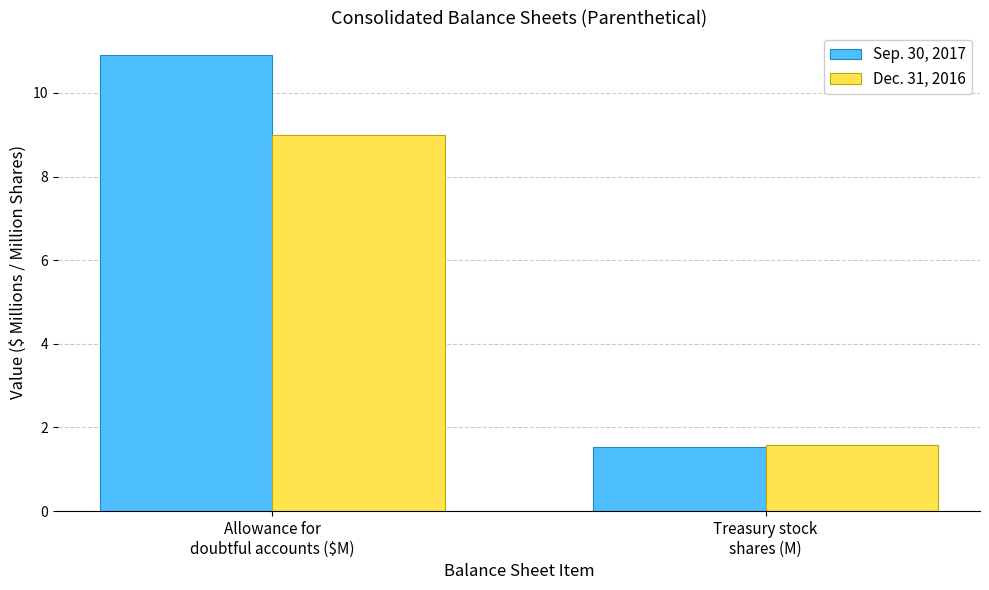

What is the smallest value displayed?

1.5